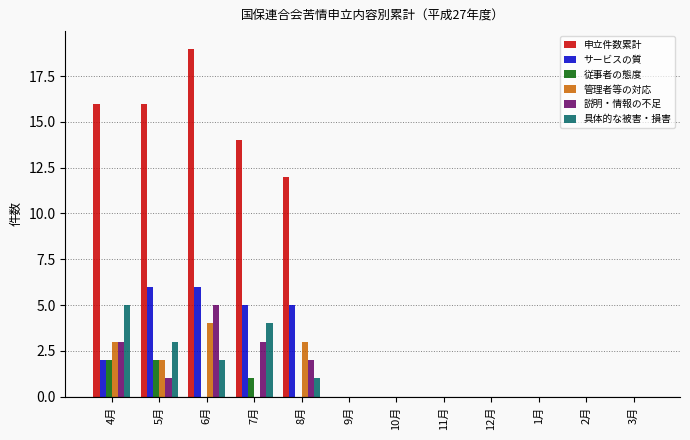

At which category is the sum across all series the highest?

6月